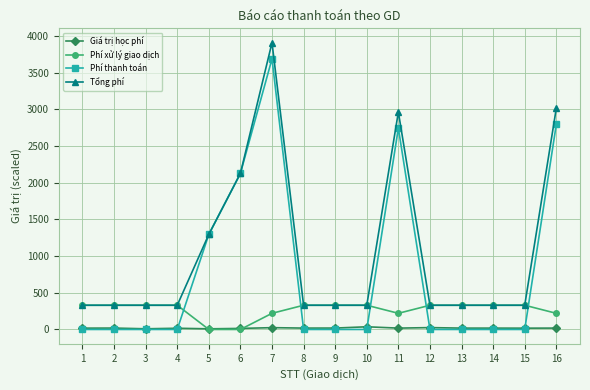

What is the spread (max minus min) of values at 6?

2127.0